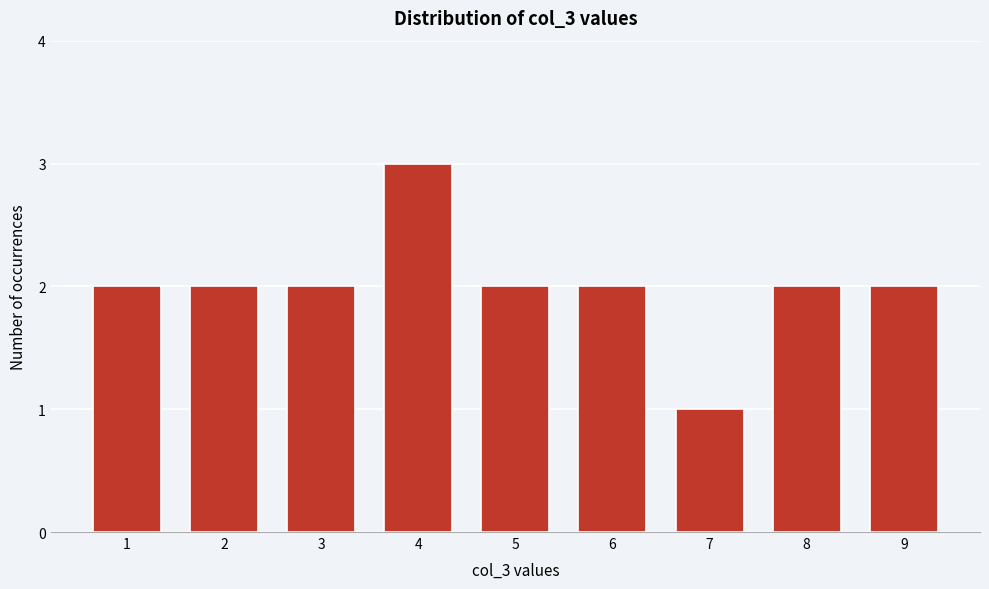

Reading right to left, extract all data points from this chart.

9=2	8=2	7=1	6=2	5=2	4=3	3=2	2=2	1=2